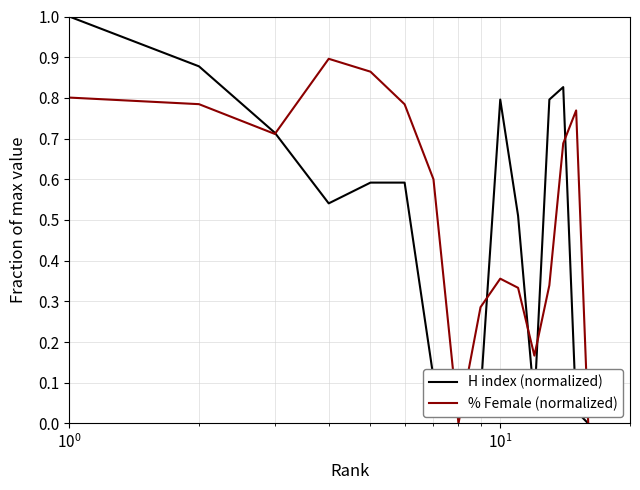

Does the chart display data point markers on the line(s)?

No